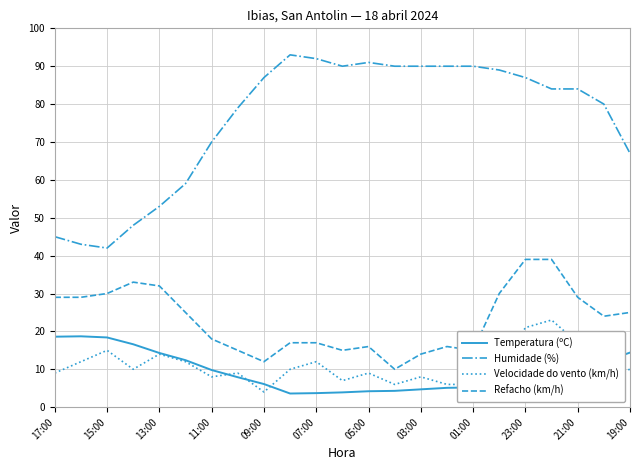

What is the maximum value for Humidade (%)?

93.0